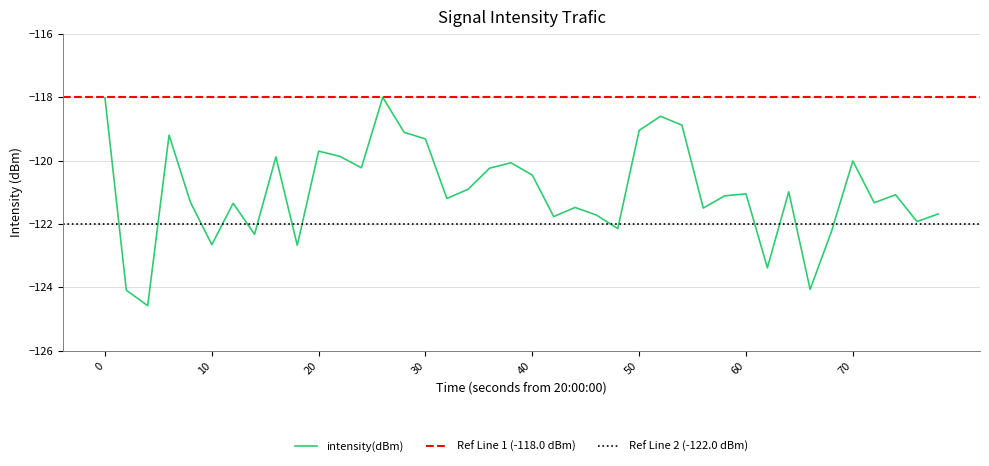

True or false: intensity(dBm) has a value of -118.0 at 0.

True